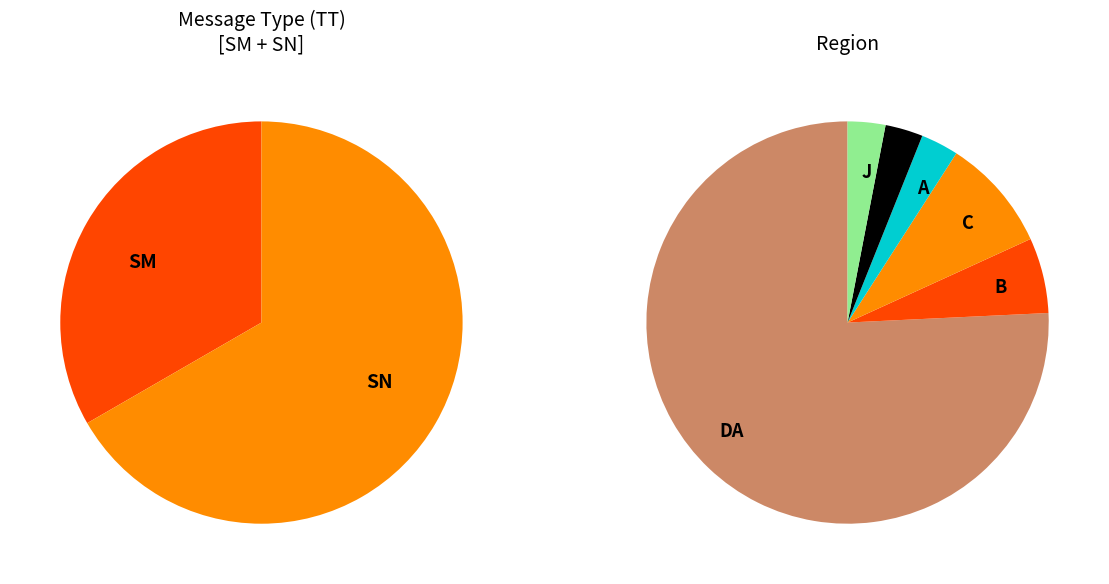

To the nearest percent, what is the average slice percentage?

50%